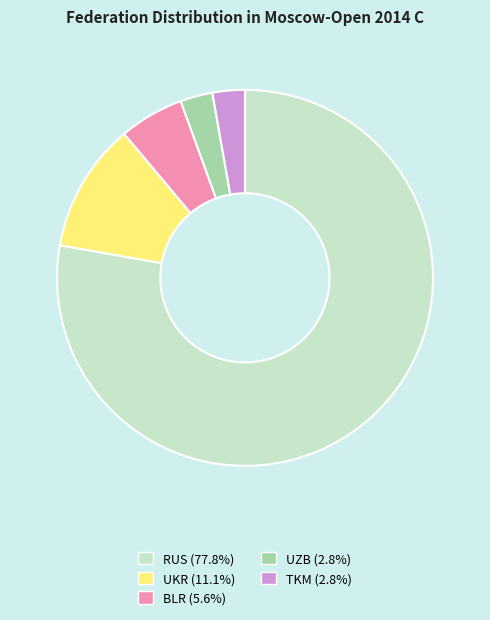

Do UKR (11.1%) and RUS (77.8%) together represent more than half of the pie?

Yes